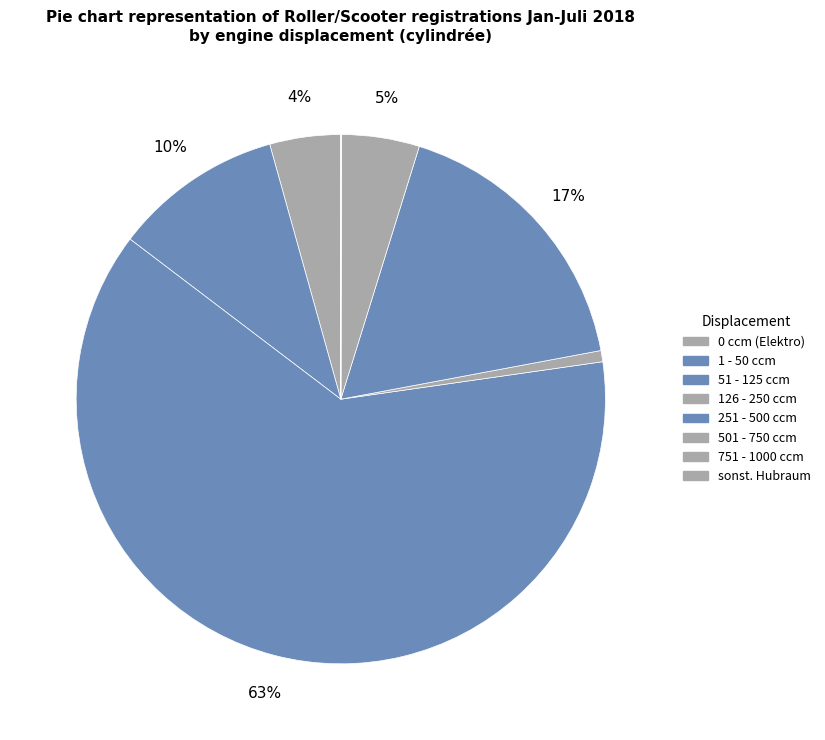

Which has a higher value, sonst. Hubraum or 126 - 250 ccm?

126 - 250 ccm